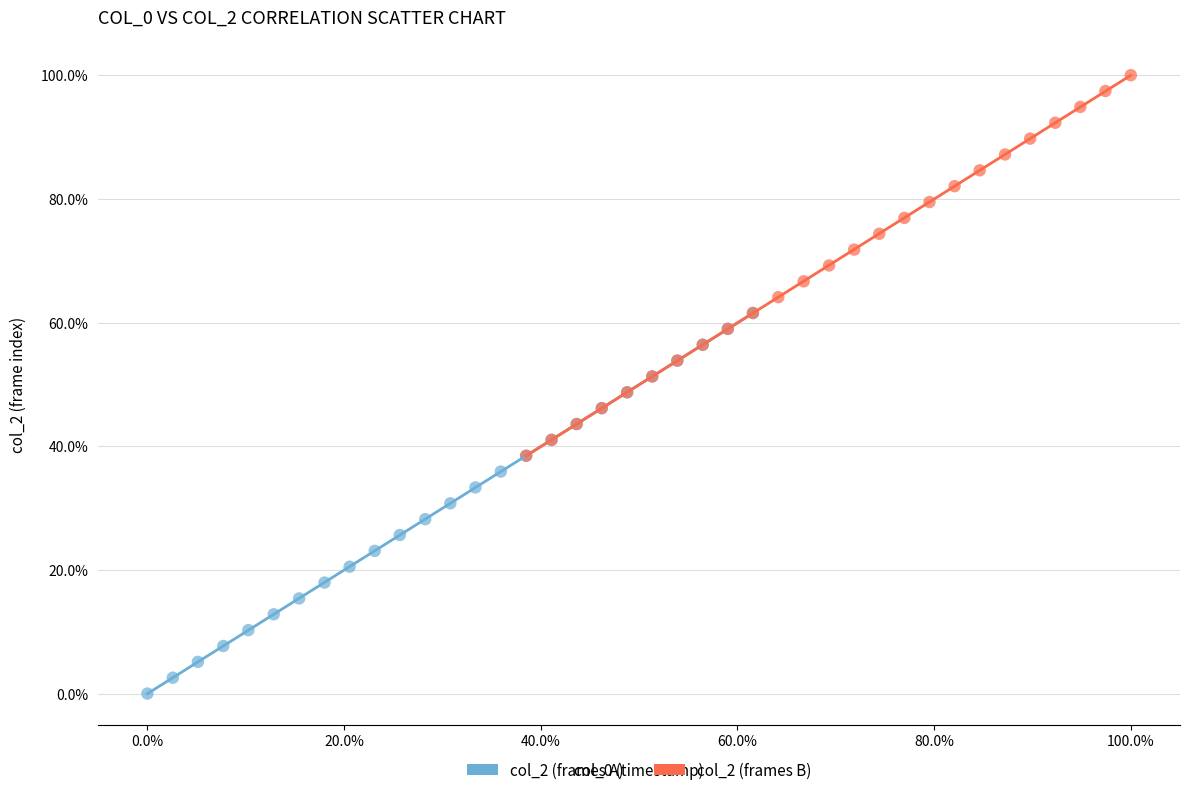

Which series reaches the maximum Y coordinate?

col_2 (frames B)